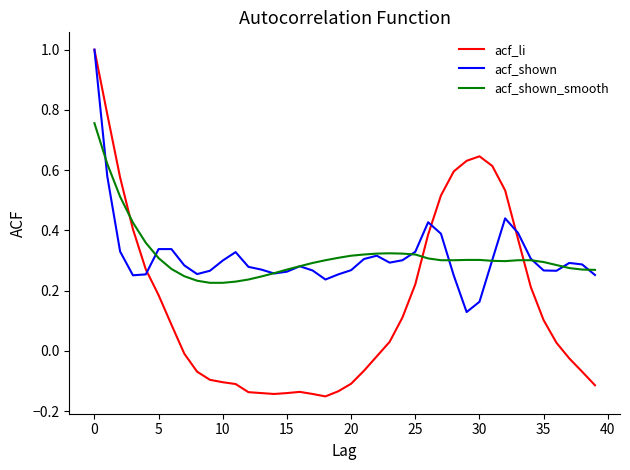

What is the maximum value shown in the chart?

1.0